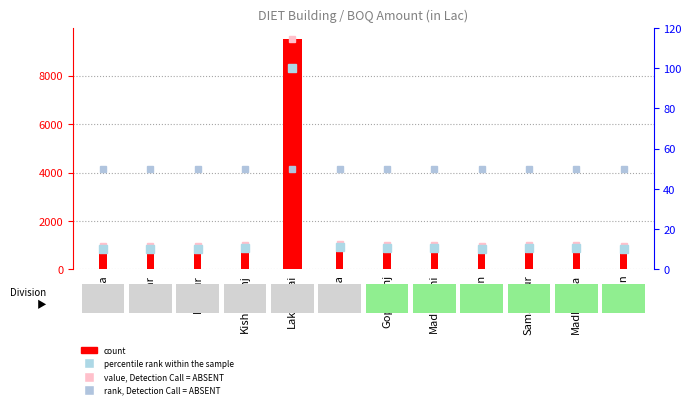

What is the maximum value shown in the chart?

9491.6